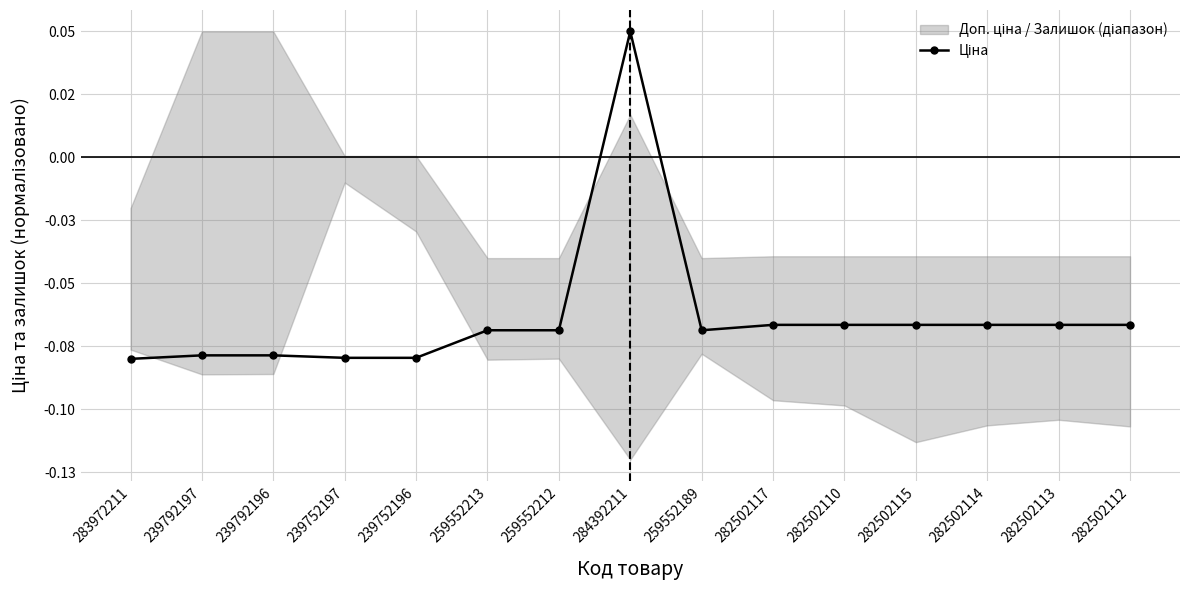

At which label does the data first exceed 0?

284392211